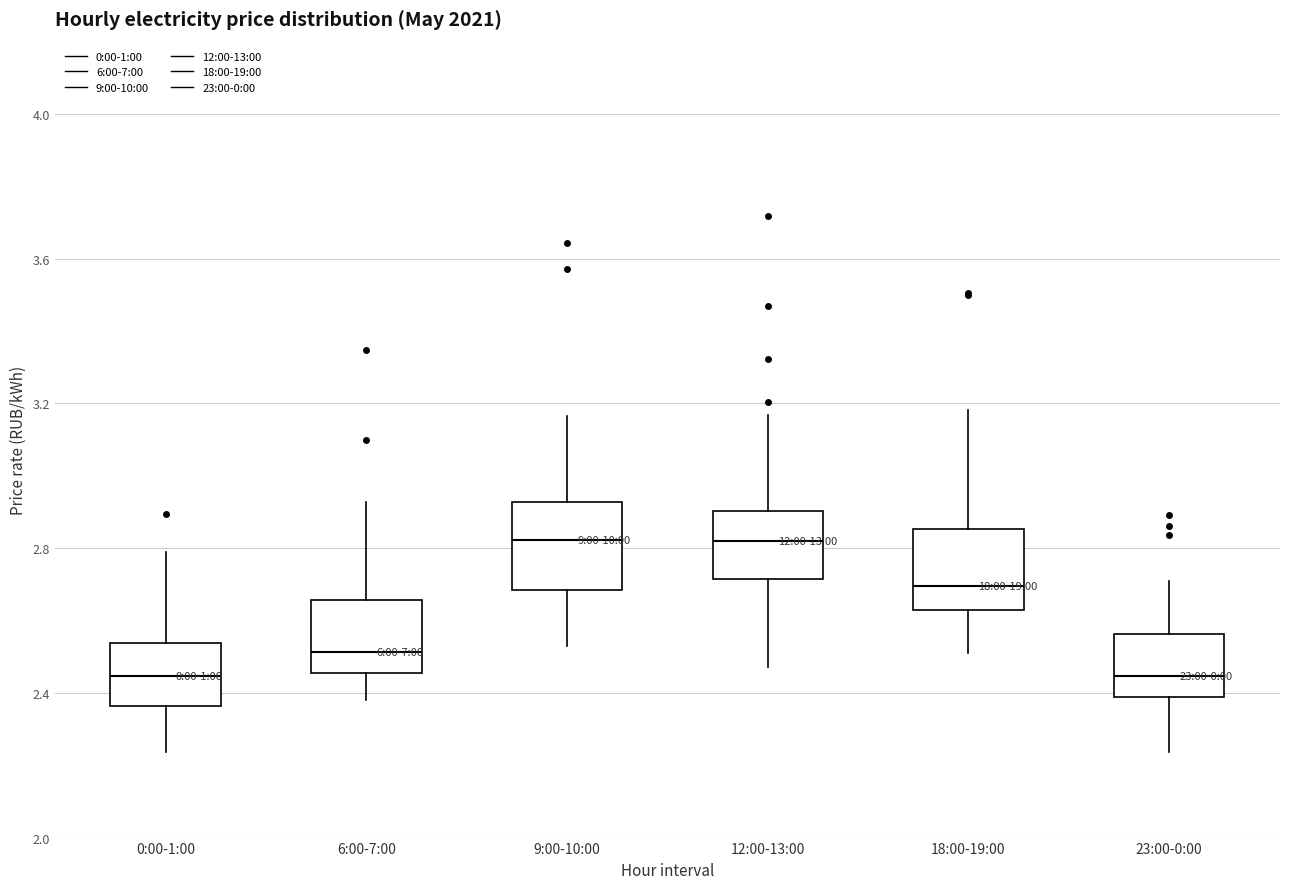

Reading left to right, read every box against the y-axis: the position of its median line, the range the box covers, and the ends of its whiskers. The values are not printed on the chart, so give them approximately, as read against the axis.

0:00-1:00: median 2.45, box 2.35 to 2.55, whiskers 2.25 to 2.80
6:00-7:00: median 2.50, box 2.45 to 2.65, whiskers 2.40 to 2.95
9:00-10:00: median 2.80, box 2.70 to 2.95, whiskers 2.55 to 3.15
12:00-13:00: median 2.80, box 2.70 to 2.90, whiskers 2.45 to 3.15
18:00-19:00: median 2.70, box 2.65 to 2.85, whiskers 2.50 to 3.20
23:00-0:00: median 2.45, box 2.40 to 2.55, whiskers 2.25 to 2.70